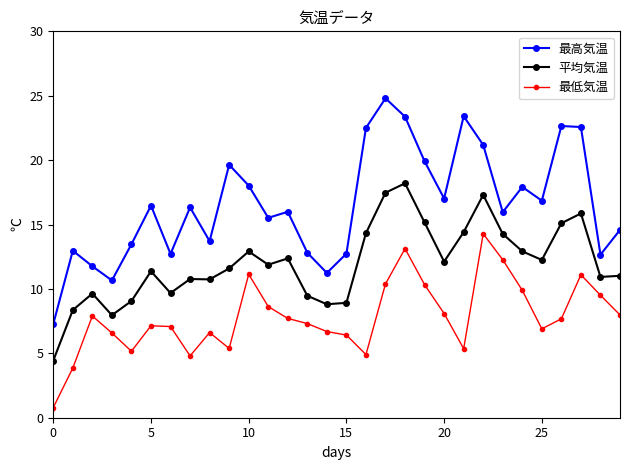

What is the value of the 最低気温 point at the 20th from the left?

10.3